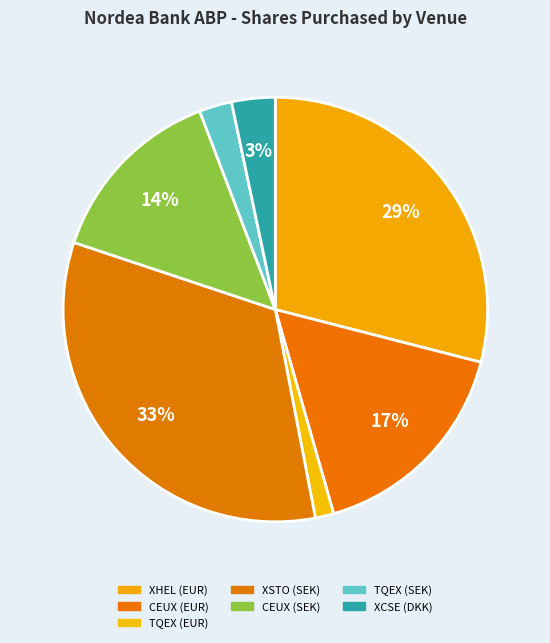

Which category has the smallest portion of the pie?

TQEX (EUR)